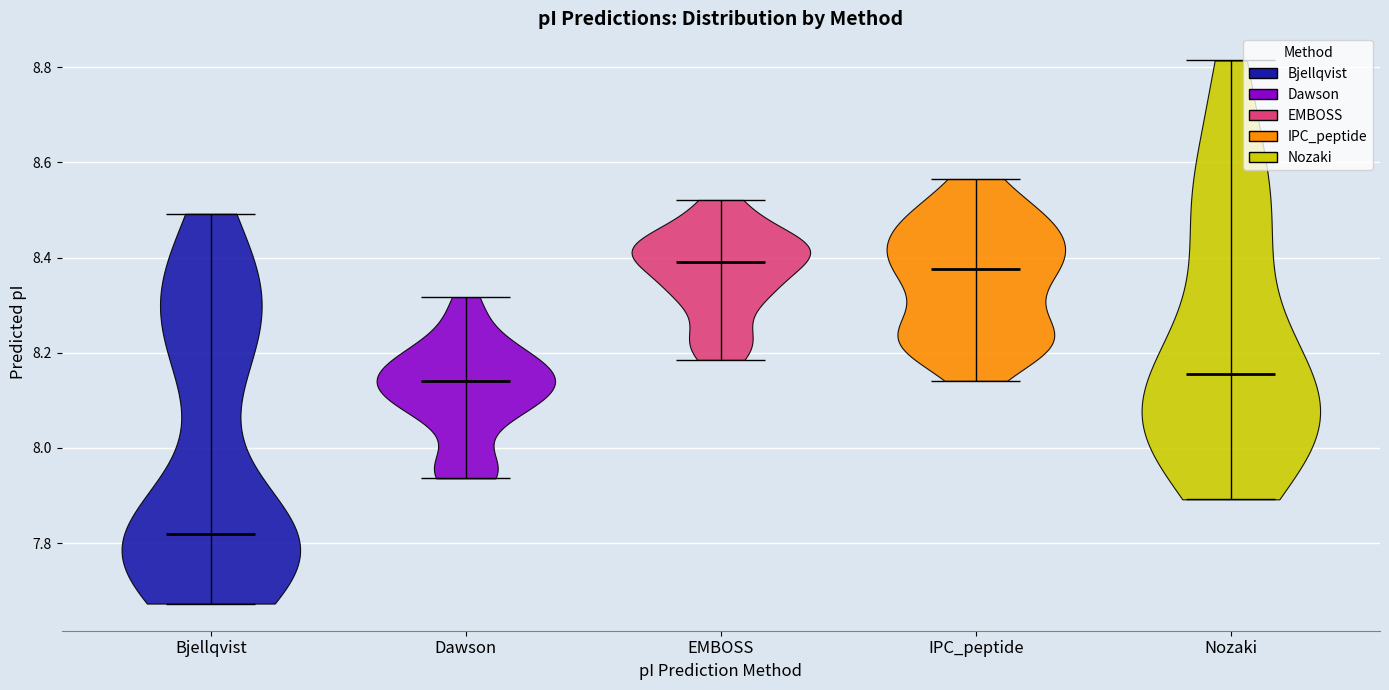

Which violin has the lowest median line?

Bjellqvist